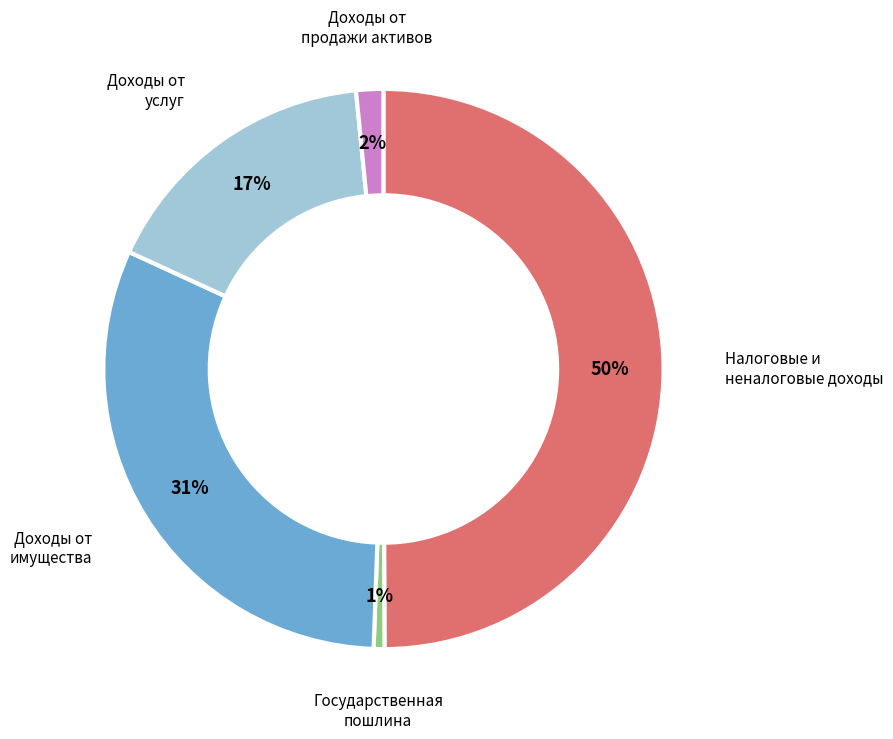

How many slices are in this pie chart?

5